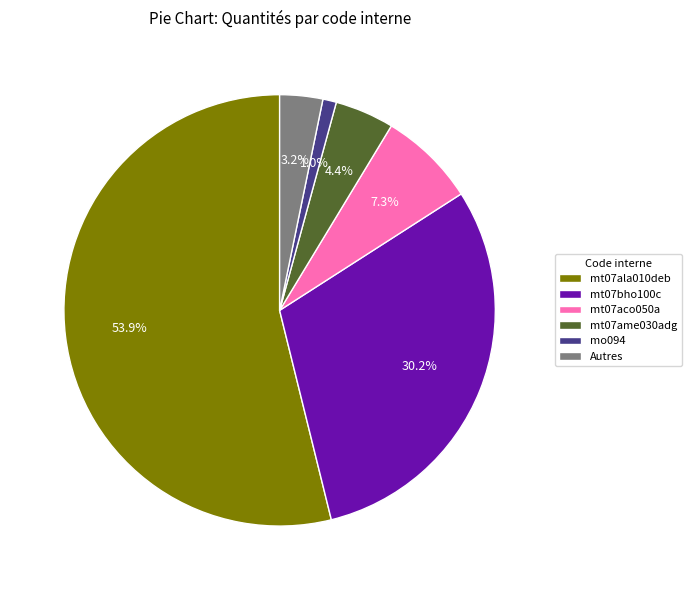

Is it true that mt07aco050a is 1% of the pie?

False